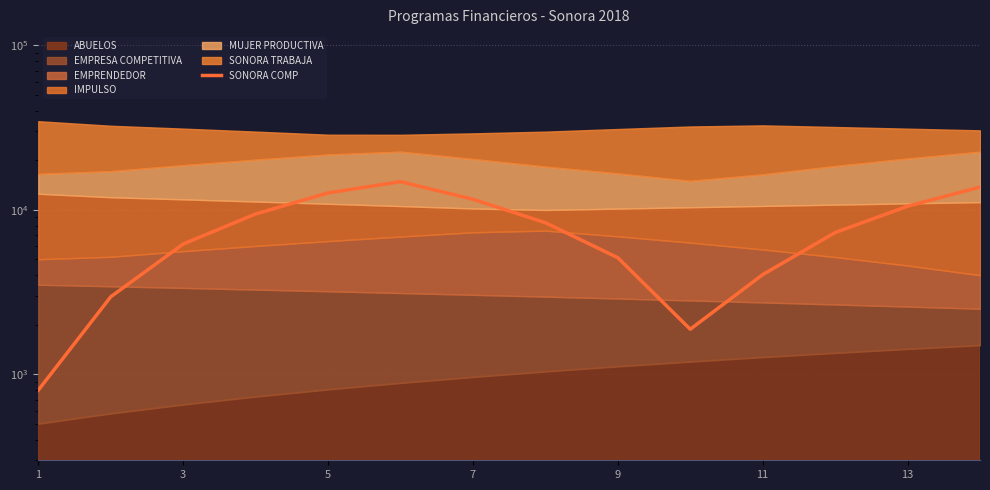

What is the maximum value shown in the chart?

14800.0